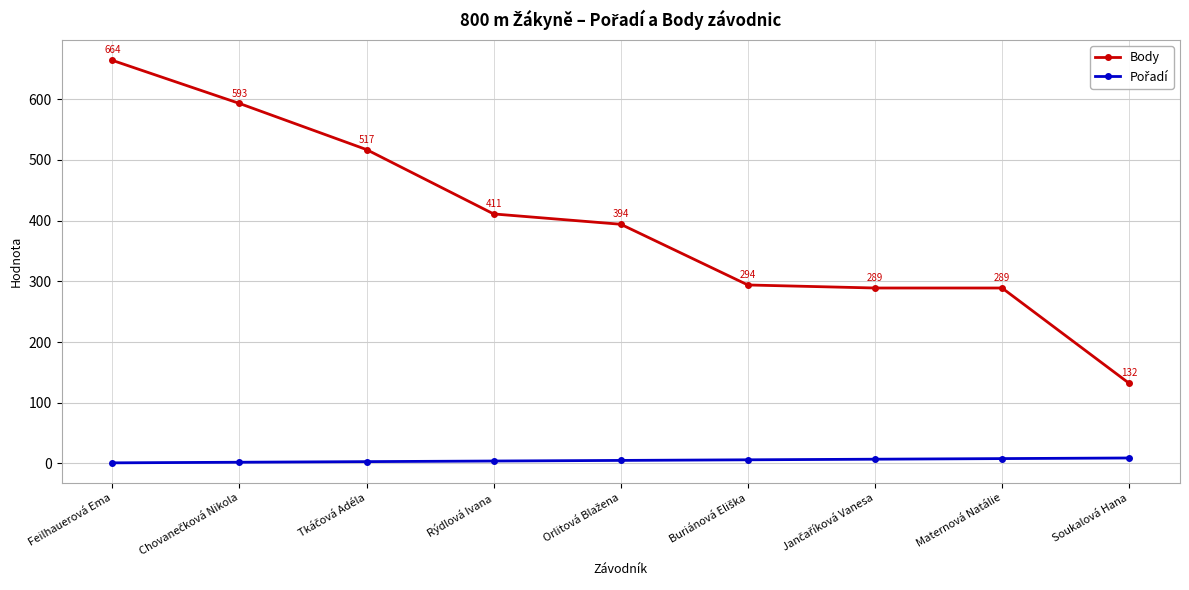

What is the difference between the maximum and second lowest values in the Body series?

375